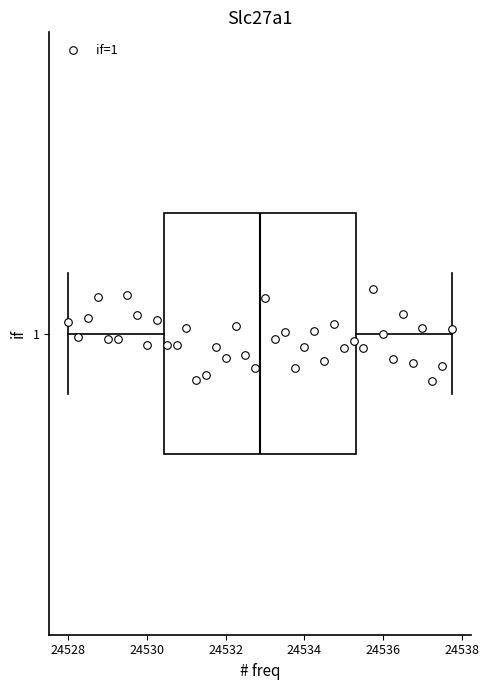

Where is the left edge of the box at y = 1 on the x-axis? The values are not printed on the chart, so give them approximately, as read against the axis.

24530.4